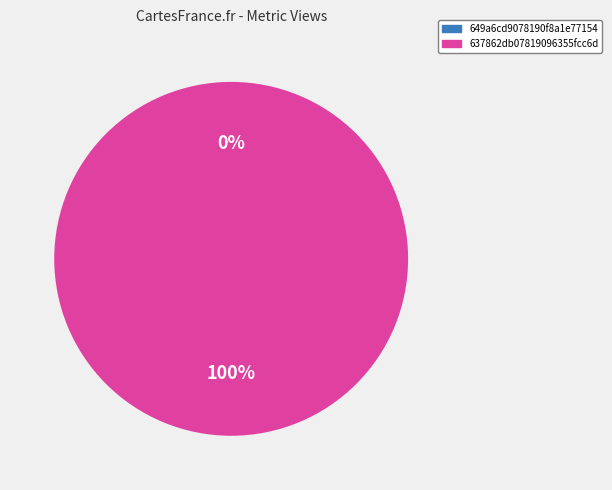

Which category accounts for the majority?

637862db07819096355fcc6d